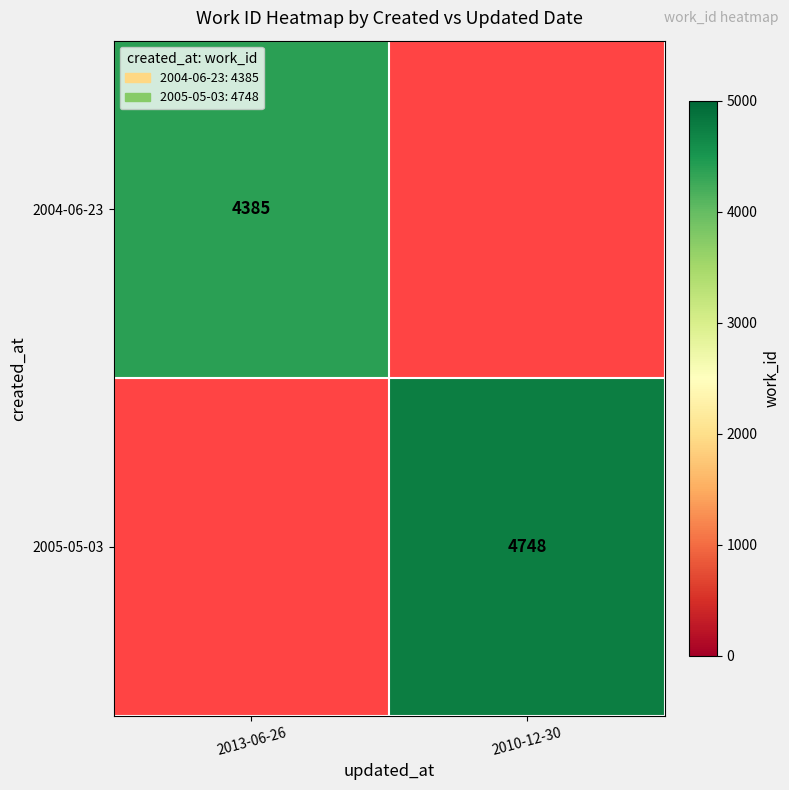

What is the smallest value displayed?

4385.0